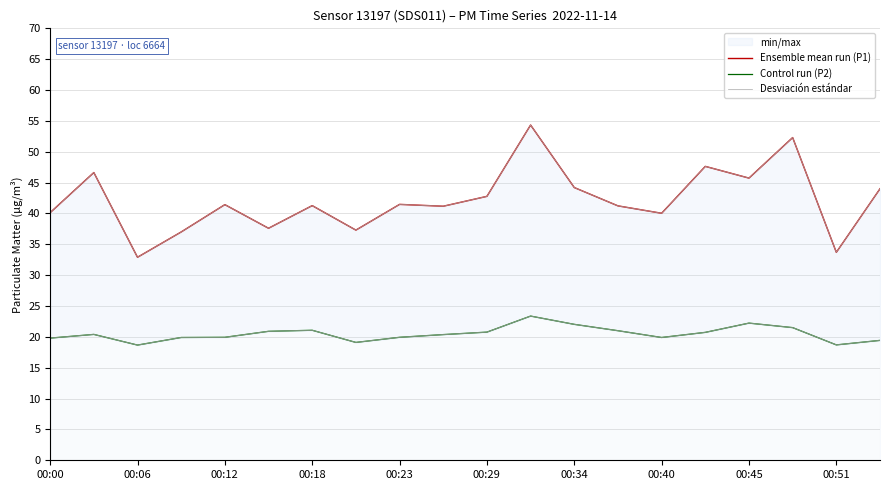

What is the total value across all series at 19?

107.4